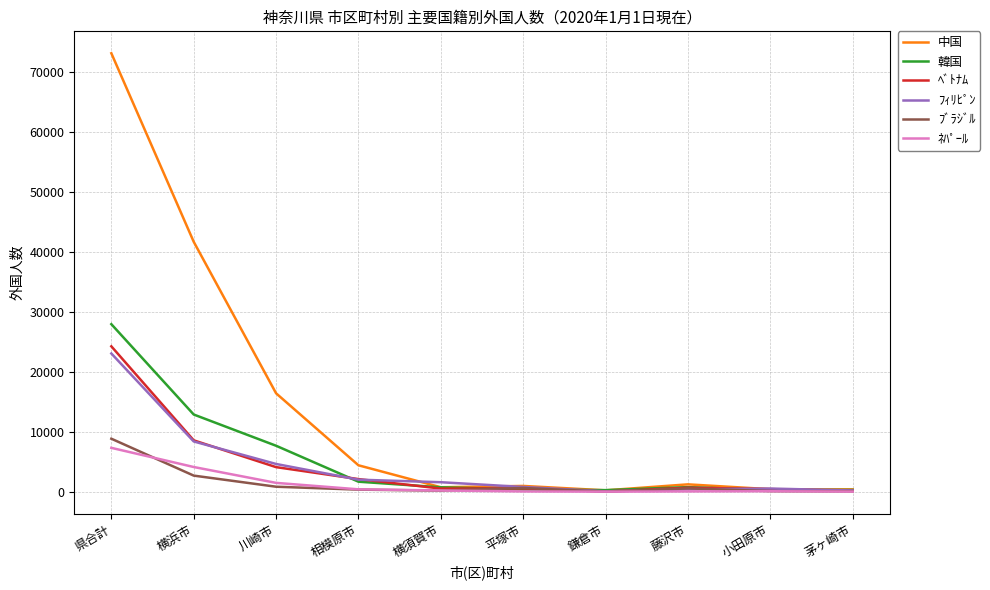

Is it true that 中国 equals 75042 at 横浜市?

False